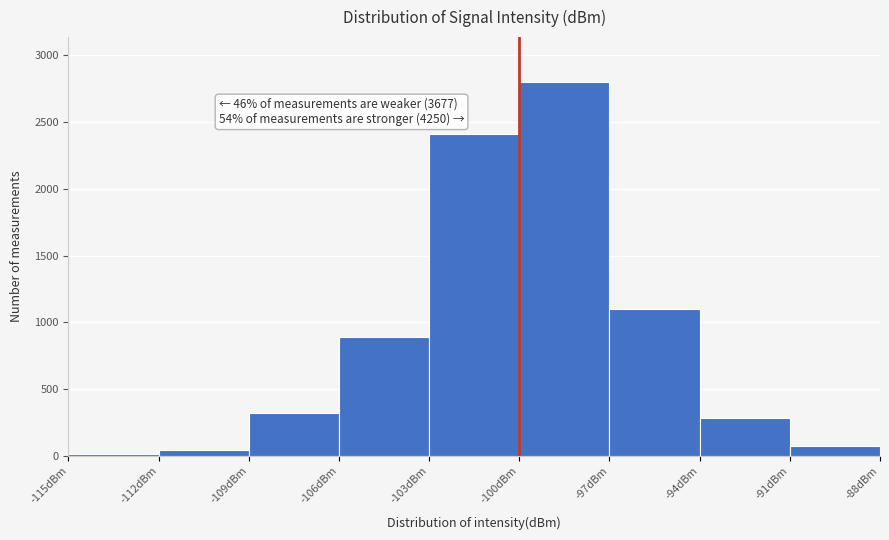

Over which range of the x-axis is the bar tallest?

-100 to -97